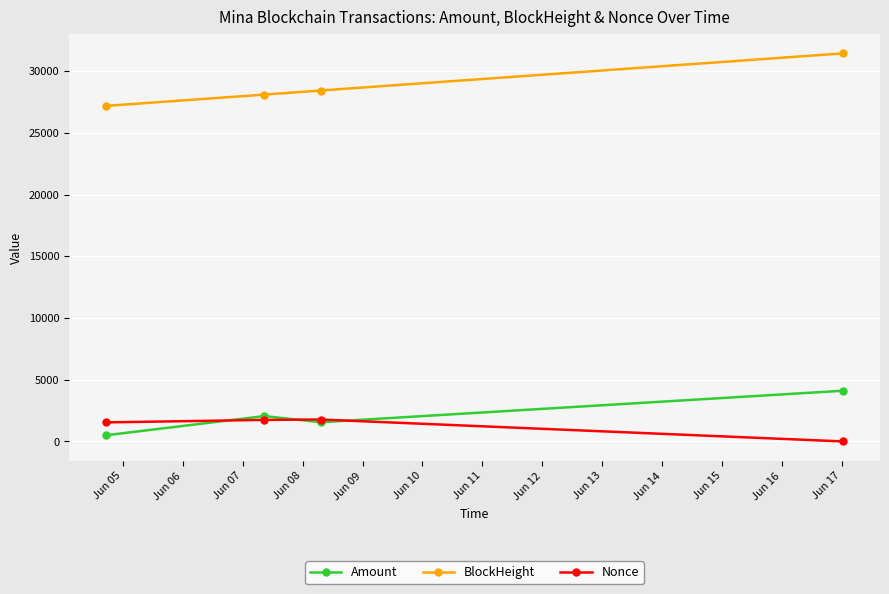

What is the value of the Amount point at the 3rd from the left?

1555.0